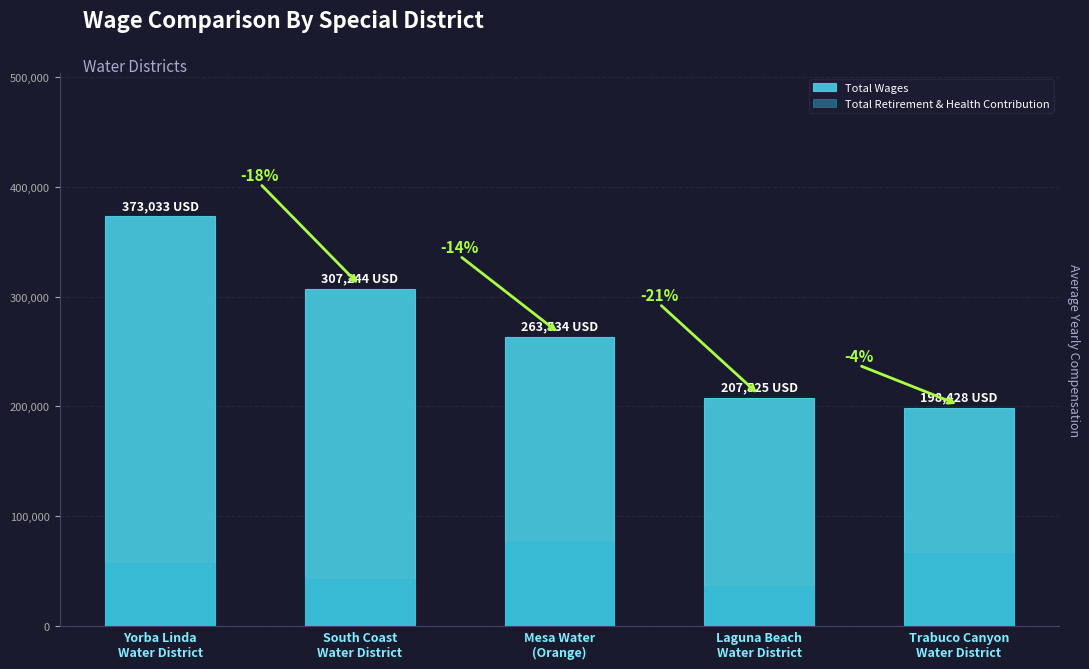

Reading right to left, transcribe all the data shown in this chart.

Total Wages: 198428	207525	263534	307244	373033
Total Retirement & Health Contribution: 66255	36611	76287	42818	57685